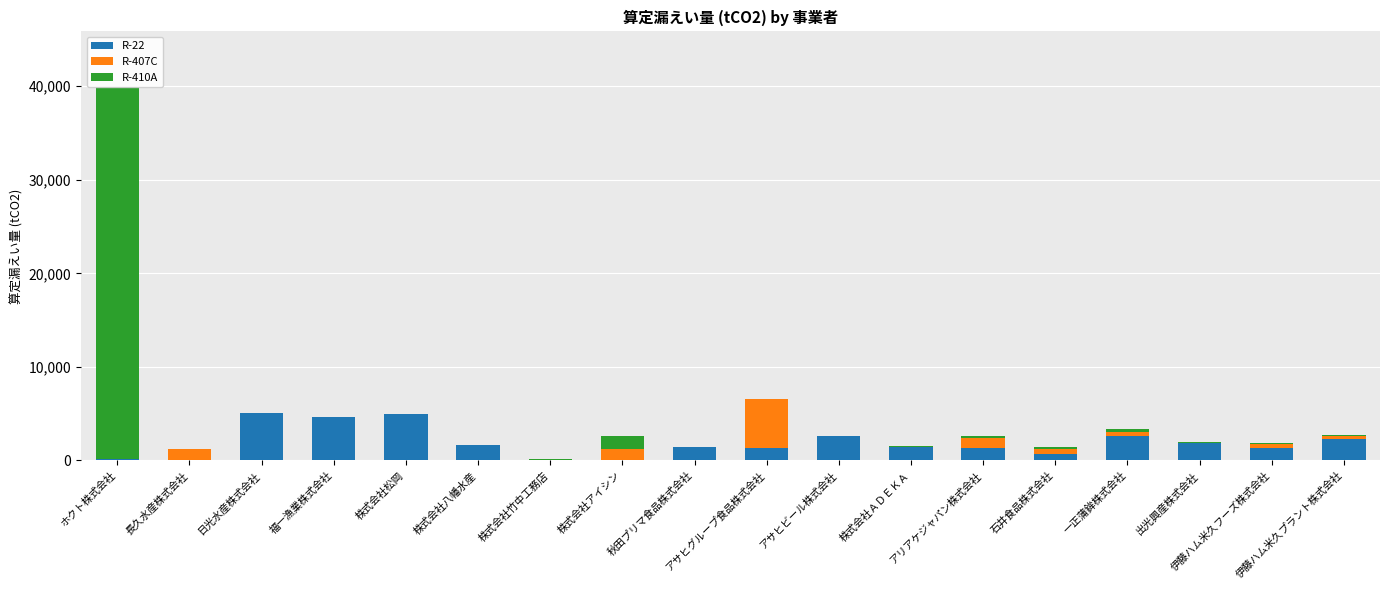

At which category is the sum across all series the highest?

ホクト株式会社